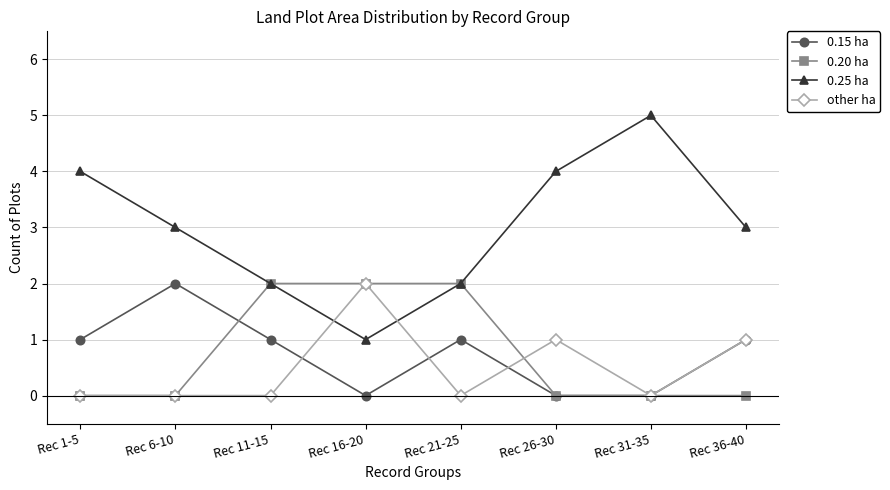

In 0.15 ha, how many points are higher than both neighbors (excluding endpoints)?

2